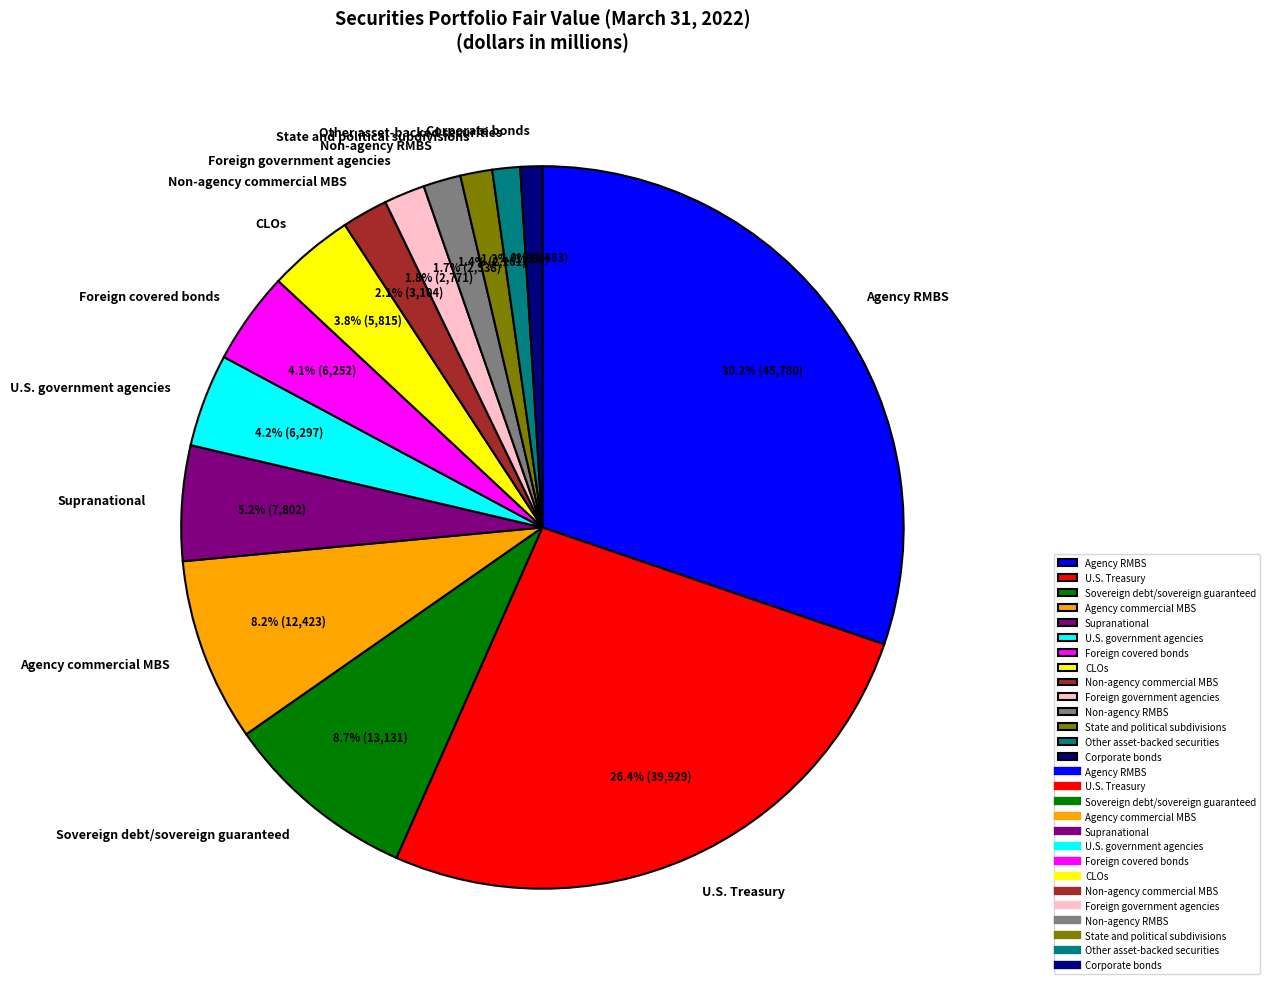

Which has a higher value, Sovereign debt/sovereign guaranteed or U.S. Treasury?

U.S. Treasury